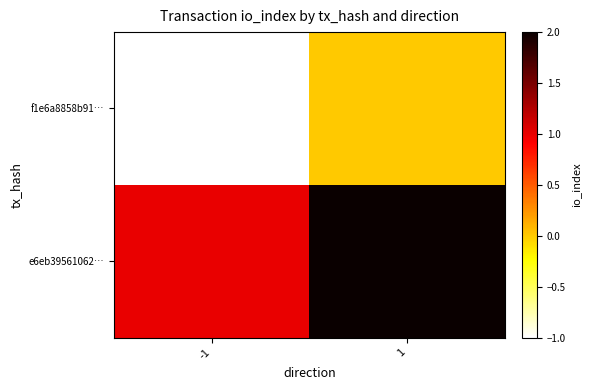

What is the spread (max minus min) of values at -1?

2